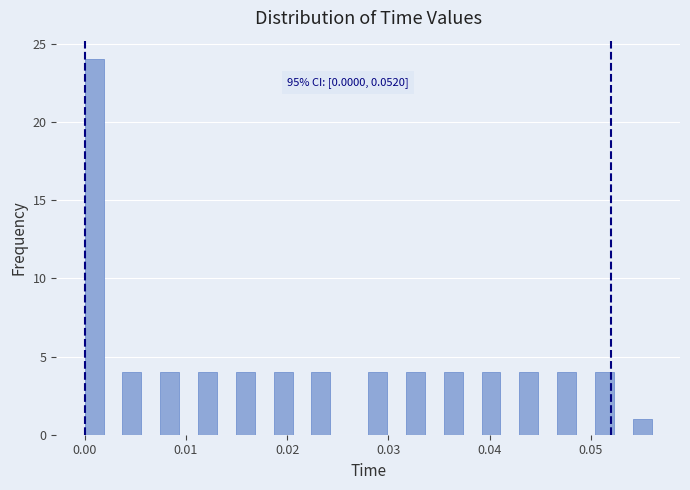

Around what value on the x-axis is the tallest bar? Give the approximate position of its centre, as read against the axis.

0.001